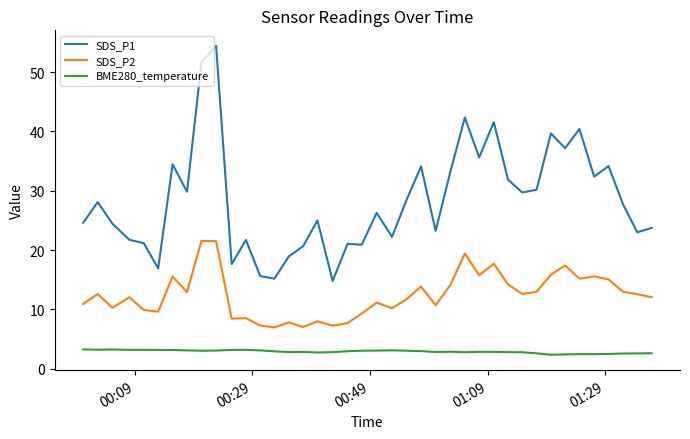

True or false: SDS_P2 and SDS_P1 cross at least once.

False